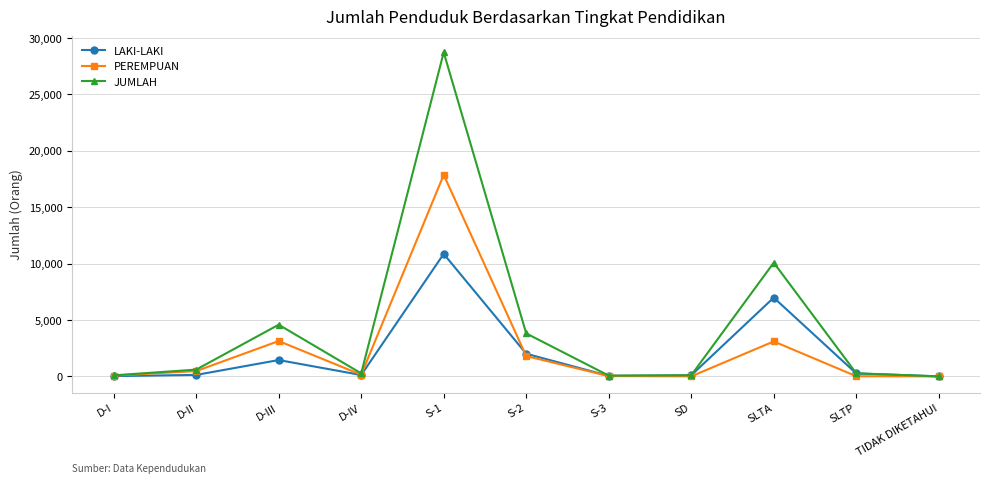

What is the label of the 1st point from the right?

TIDAK DIKETAHUI